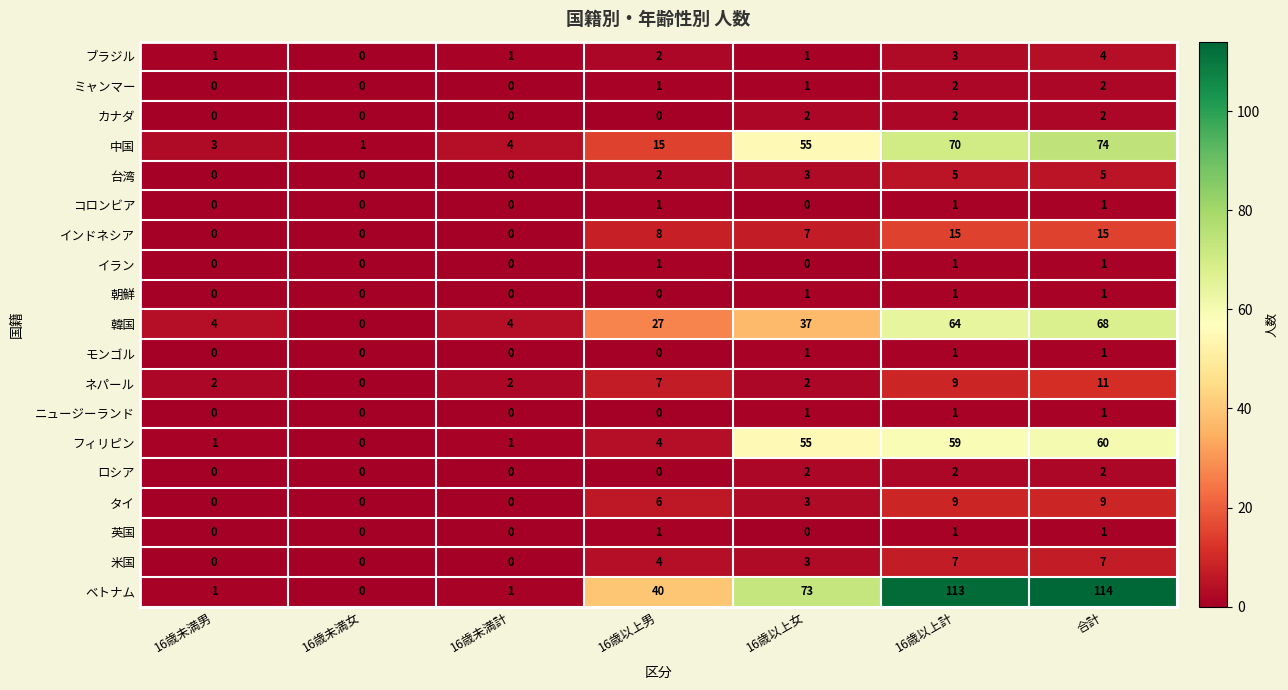

At how many categories does at least one series exceed 68?

3